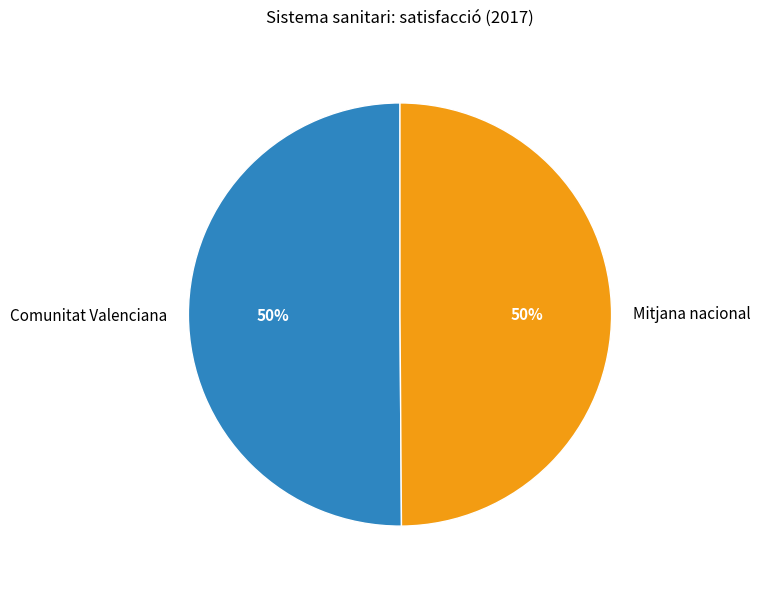

Is it true that Mitjana nacional is 50% of the pie?

True